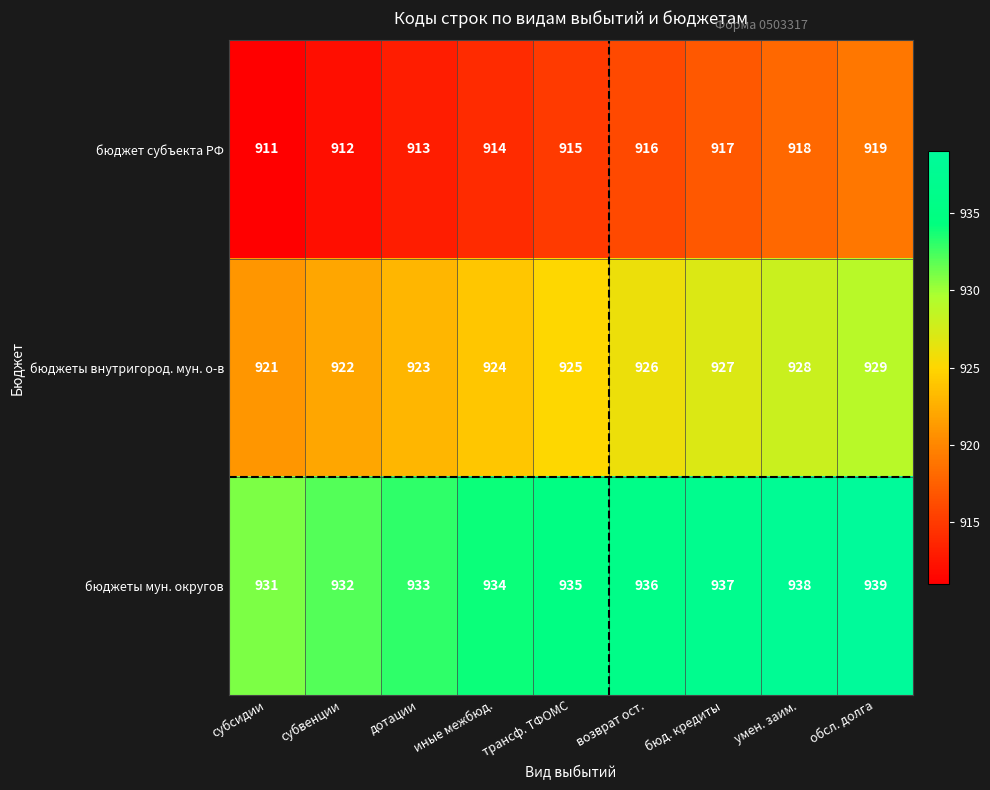

How many бюджеты мун. округов values are between 933 and 937?

5